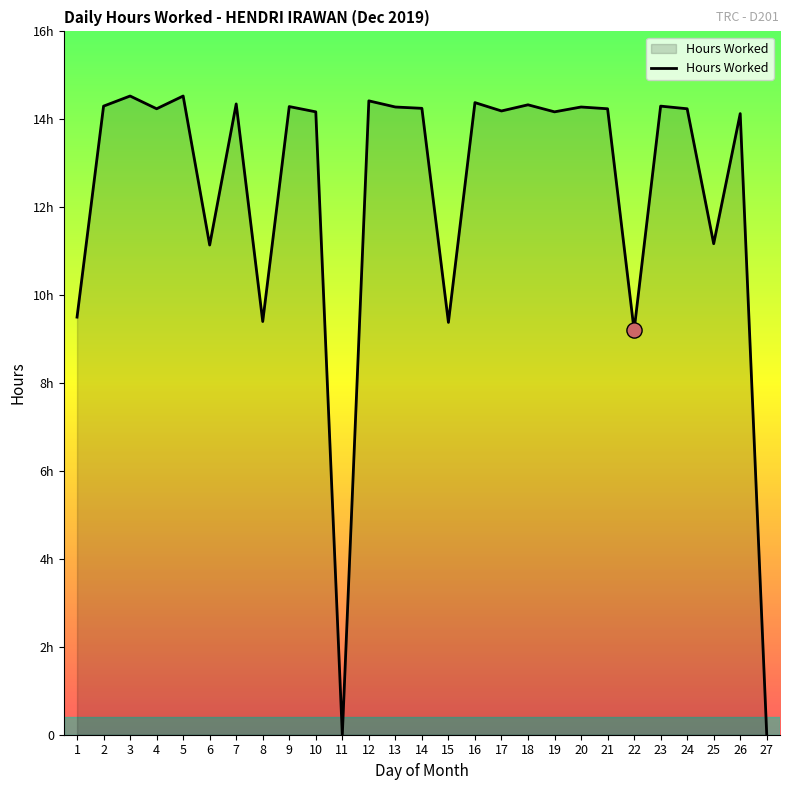

What is the change in value from 11 to 14?

+14.2